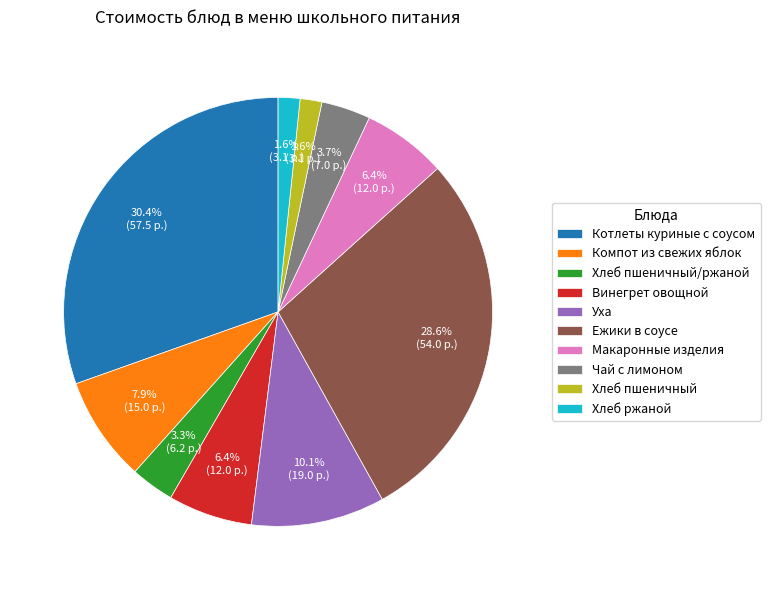

Does any single category account for the majority?

No